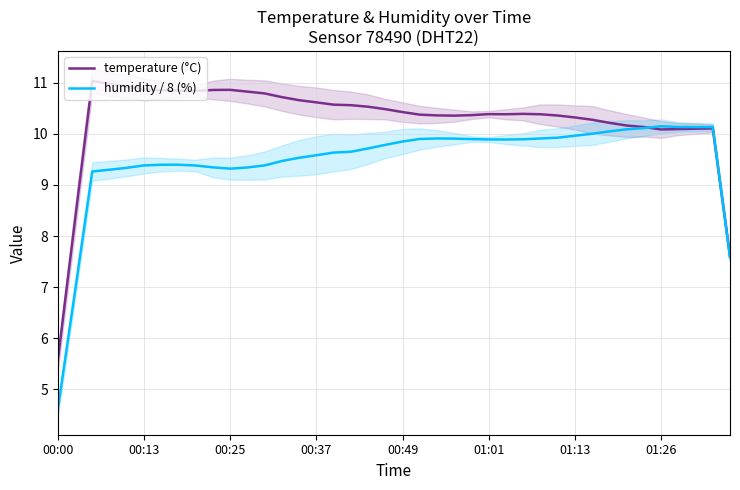

What is the average value of the temperature (°C) series?

10.3